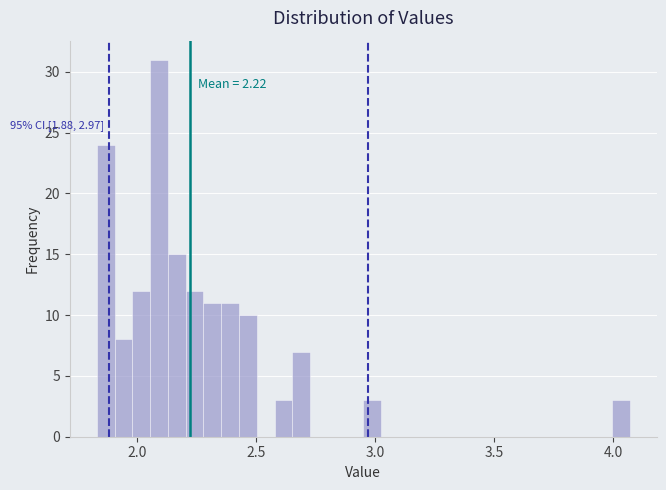

Around what value on the x-axis is the tallest bar? Give the approximate position of its centre, as read against the axis.

2.10